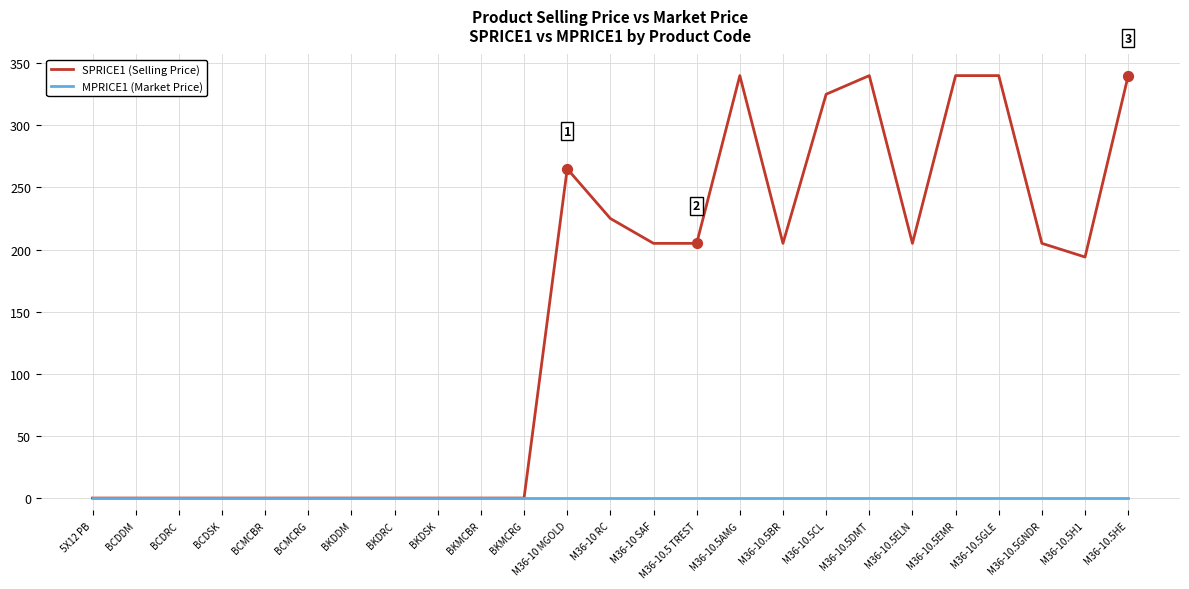

What is the total value across all series at M36-10.5HE?

340